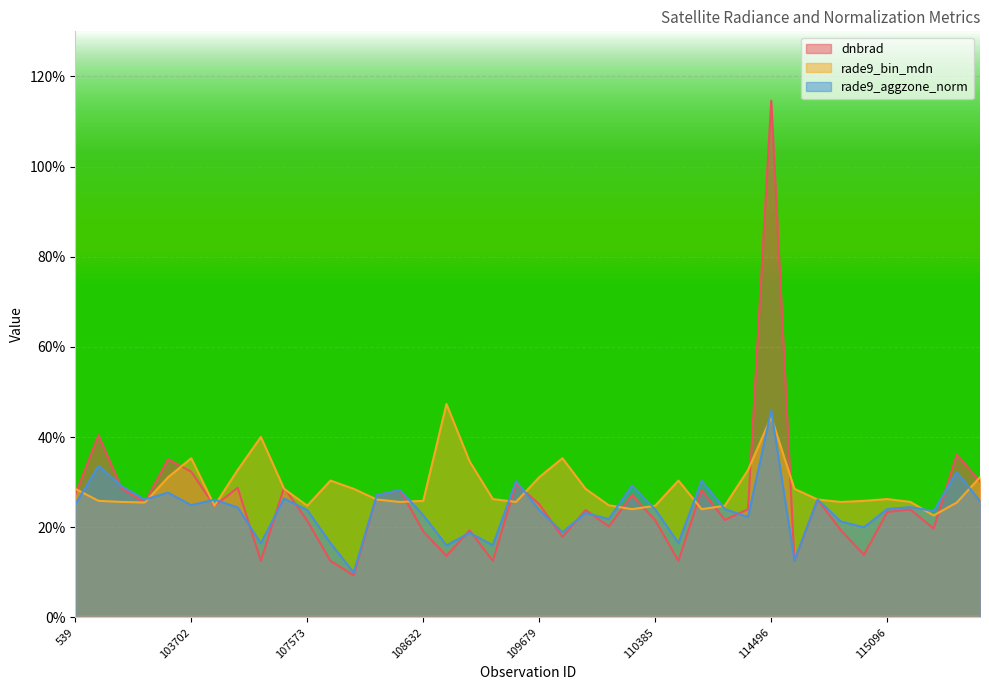

What is the maximum value for dnbrad?

1.1